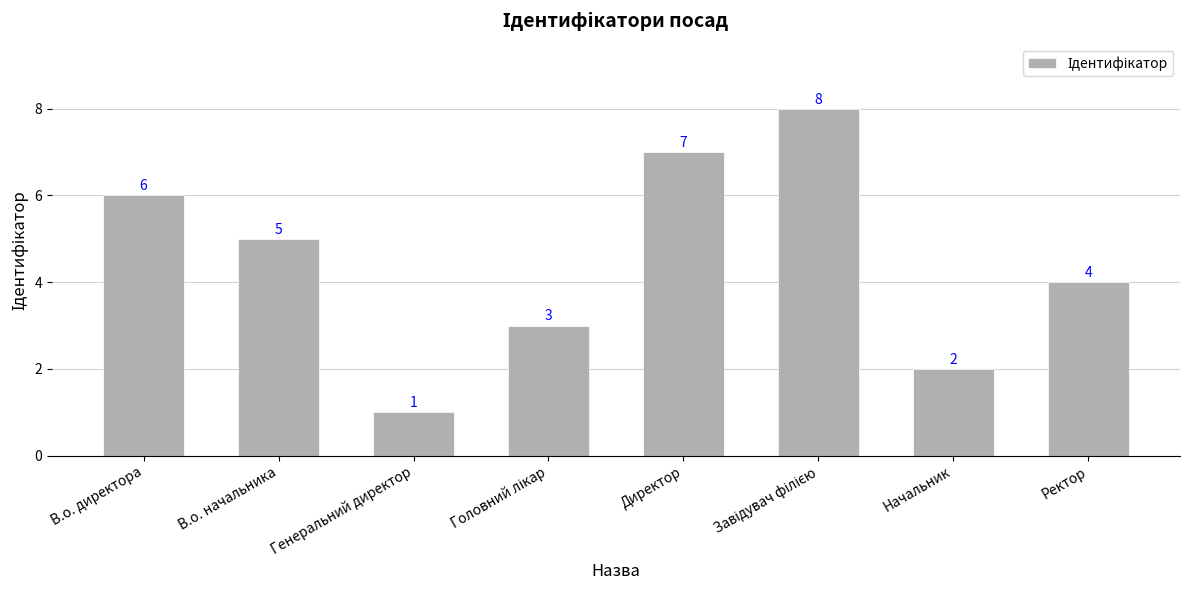

At which label does the data first exceed 5?

В.о. директора